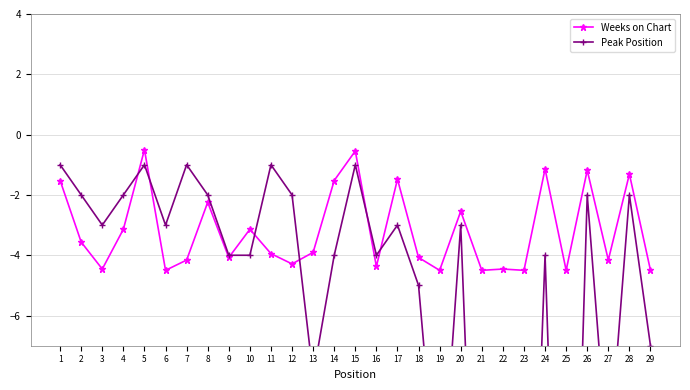

Count the number of data series in this chart.

2